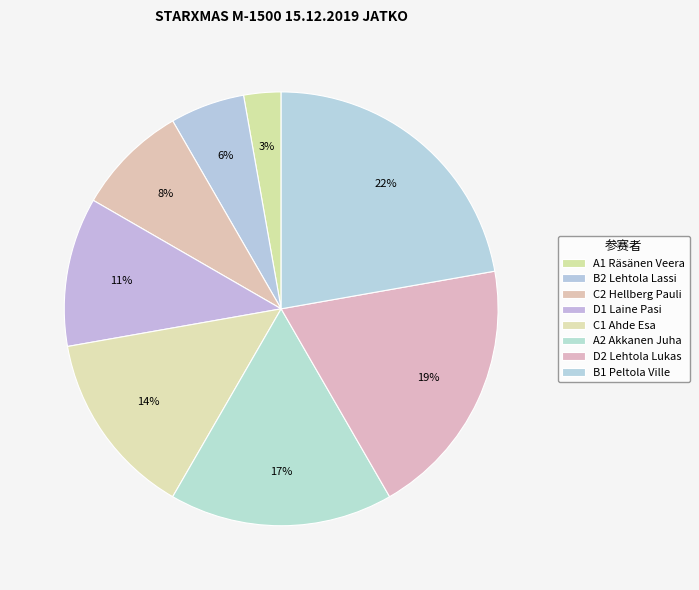

Count the number of slices in the pie.

8